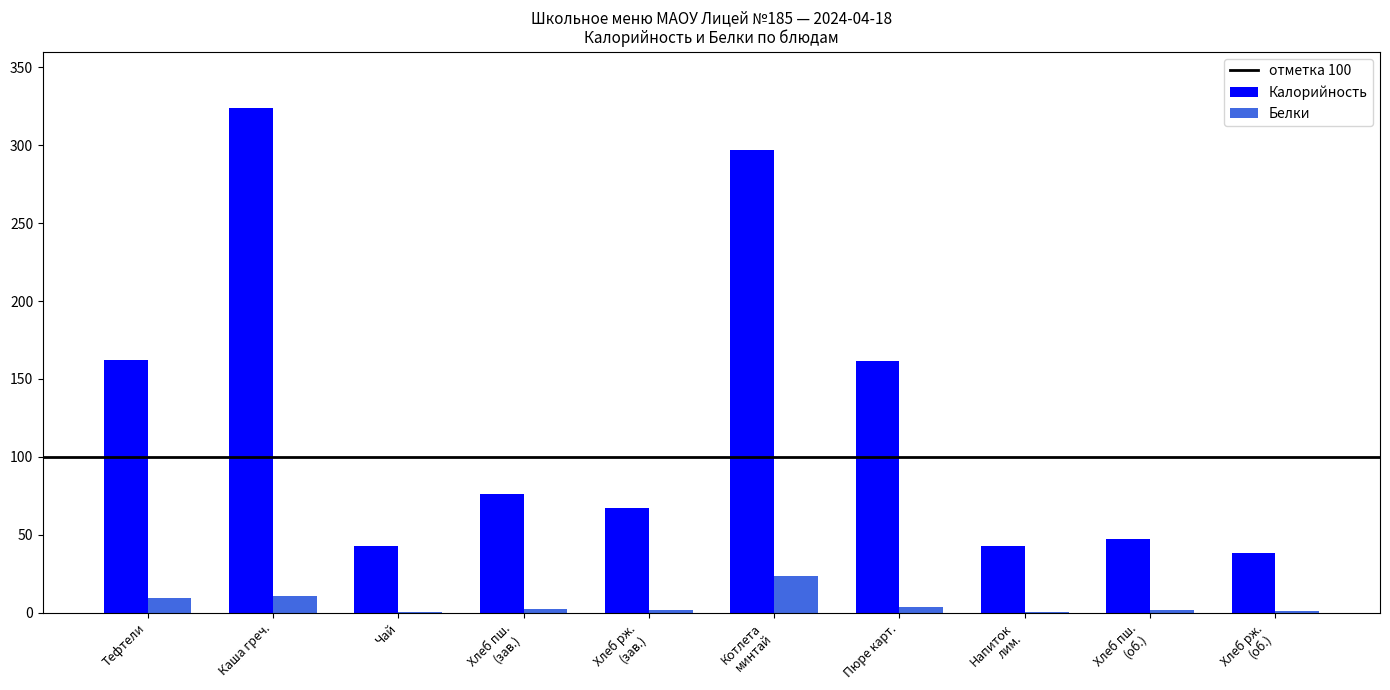

The Белки series shows 10.9 at Каша греч.. True or false?

True